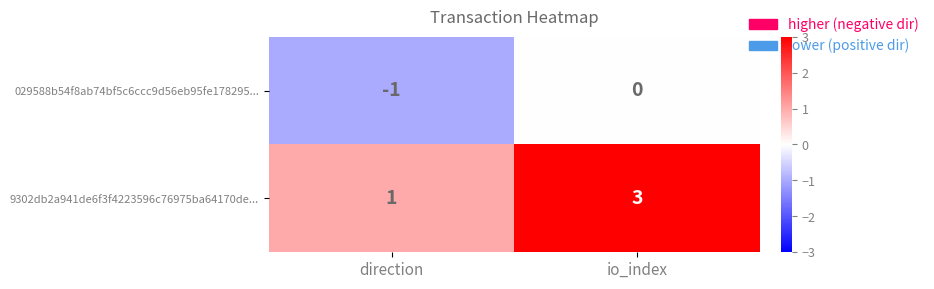

How many negative values does the 029588b54f8ab74bf5c6ccc9d56eb95fe178295... series have?

1